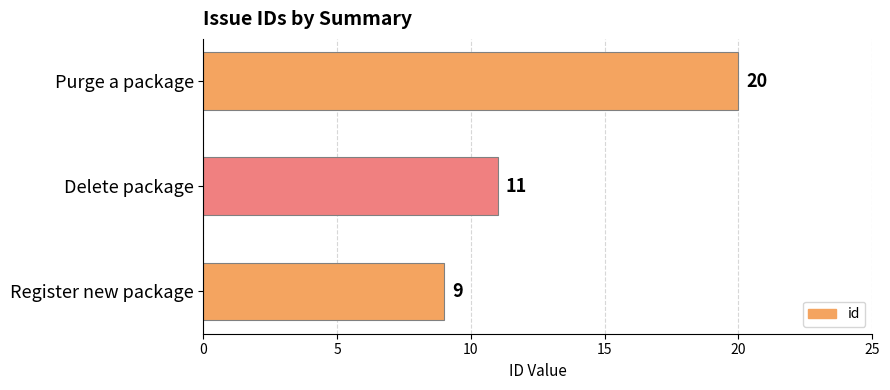

Is it true that the value at Register new package is 9?

True